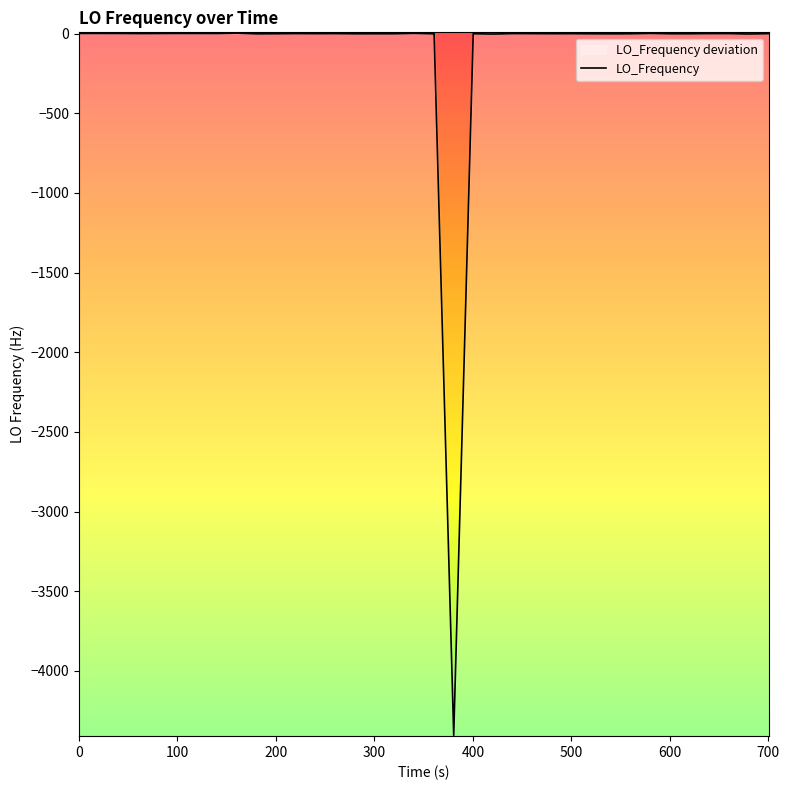

Reading right to left, extract all data points from this chart.

0.1	-2.2	0.2	0.3	-0.7	-0.7	1.4	1.4	-0.8	-1.2	-0.8	-0.2	-0.5	0.0	0.3	-2.7	-0.4	-4404.2	-0.9	-0.9	1.8	-0.7	-0.7	-0.9	0.2	-0.1	-0.1	0.3	-0.6	-1.2	3.3	0.9	1.0	1.2	0.8	0.4	1.0	1.2	1.2	1.2